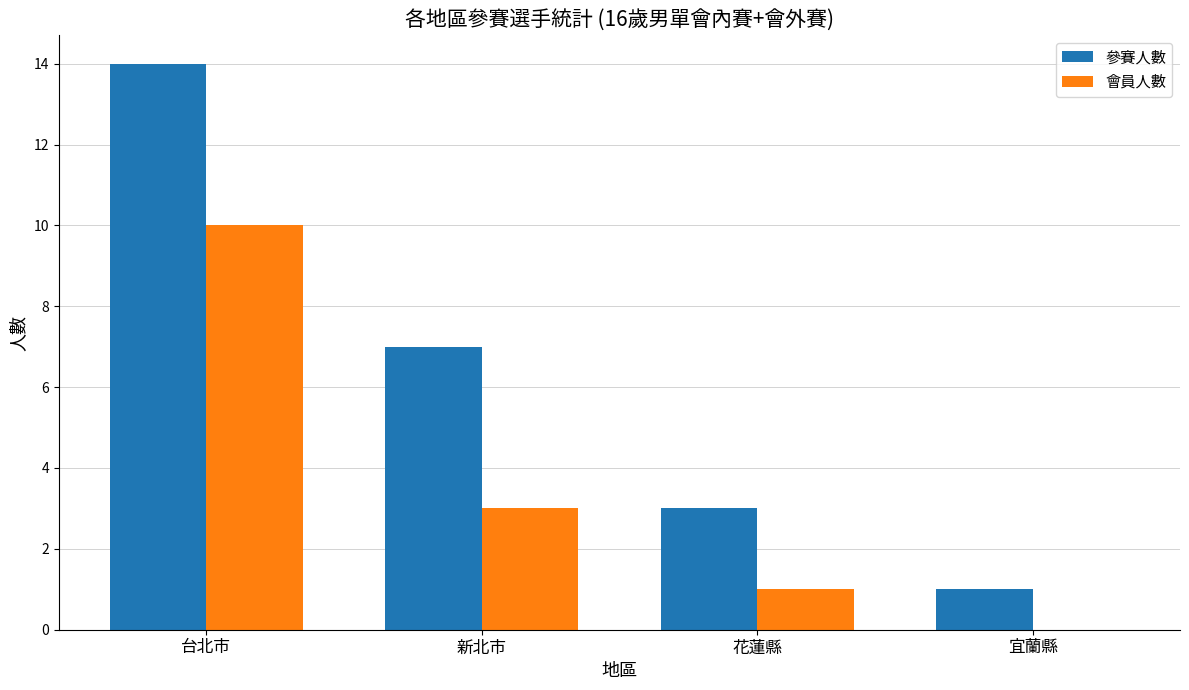

Are the bars grouped side by side (vs. stacked)?

Yes